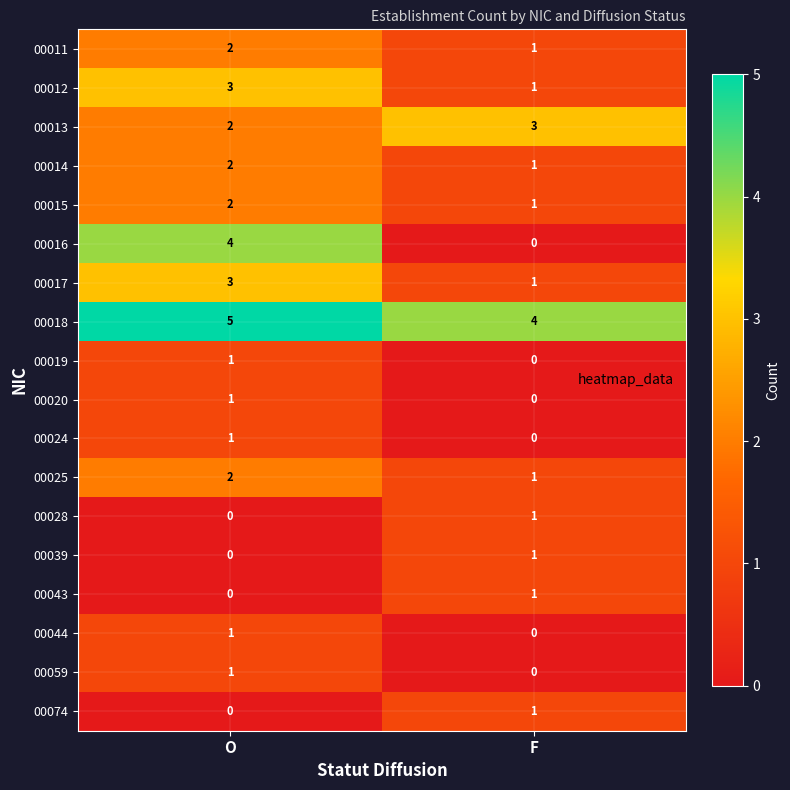

Where is 00019 nearest to the value 0?

F